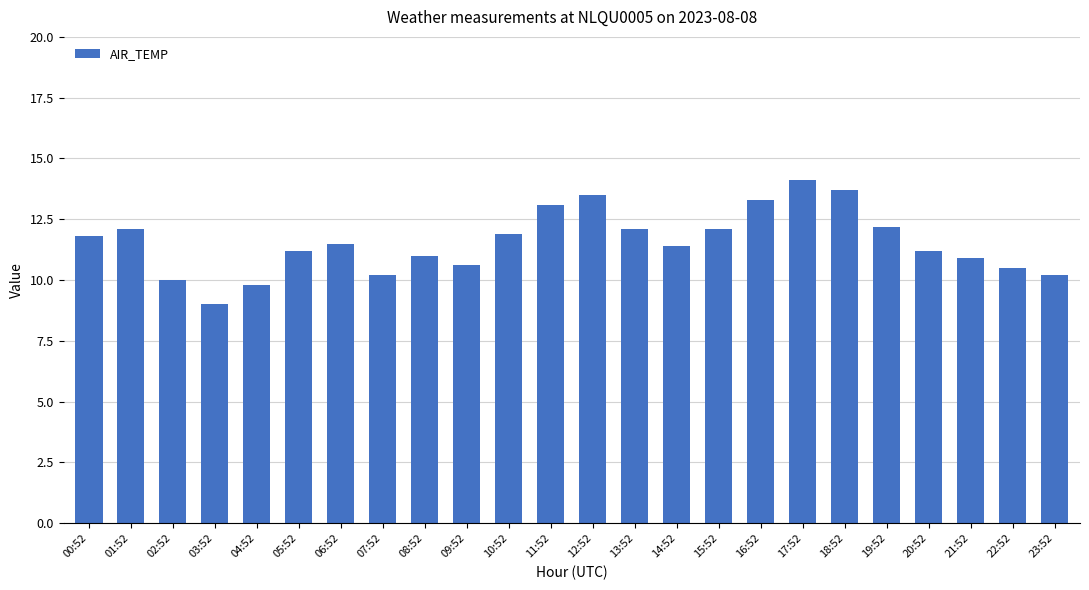

What is the ratio of the value at 08:52 to the value at 02:52?

1.1